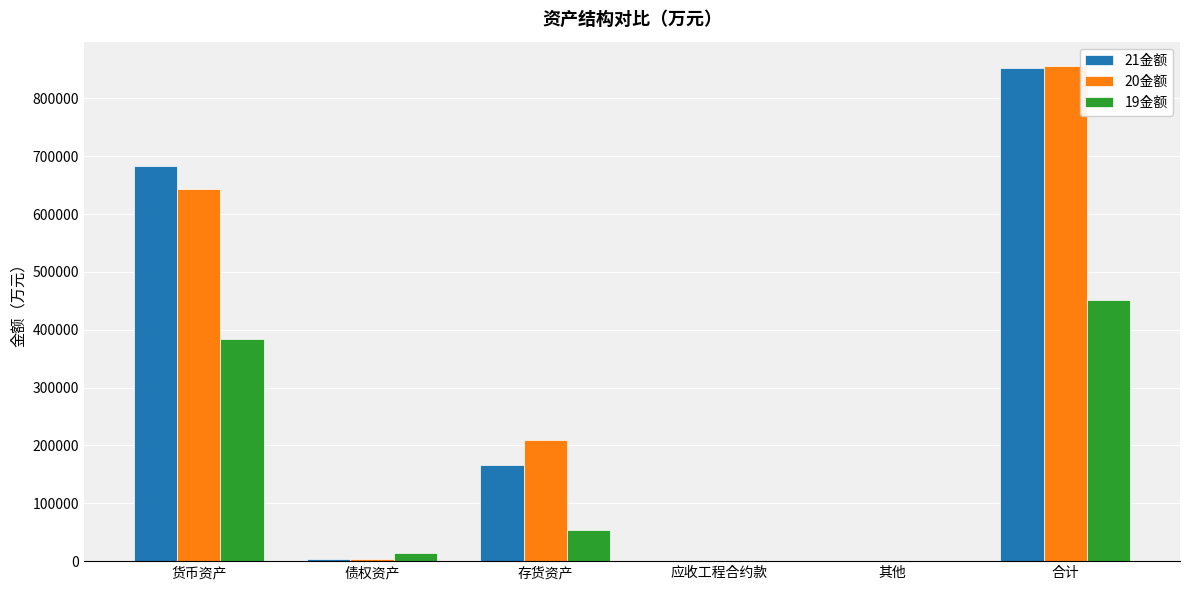

True or false: 19金额 has a value of 234746.4 at 应收工程合约款.

False